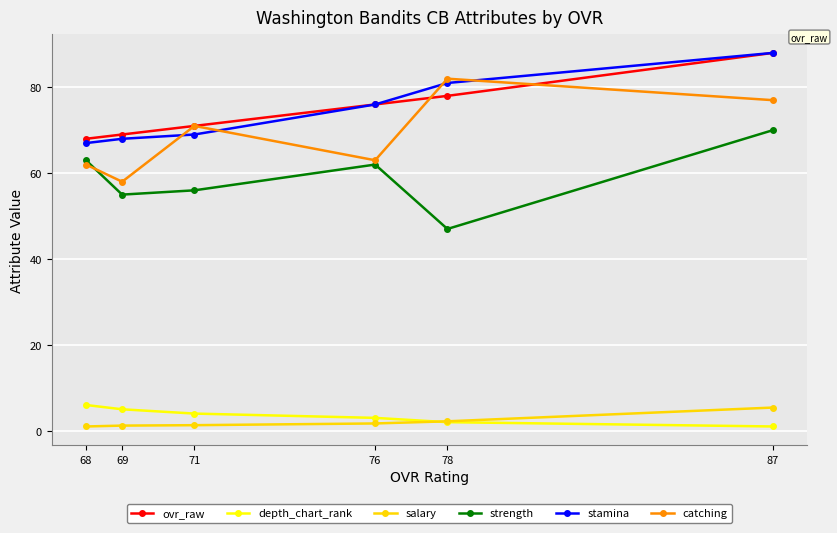

Which series has the widest spread of values?

catching